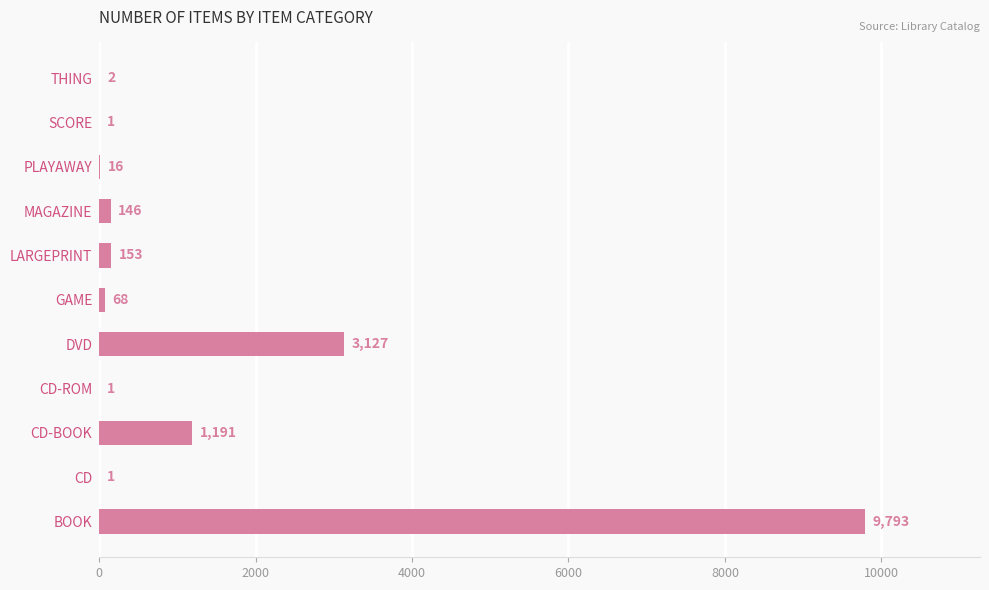

What is the maximum value shown in the chart?

9793